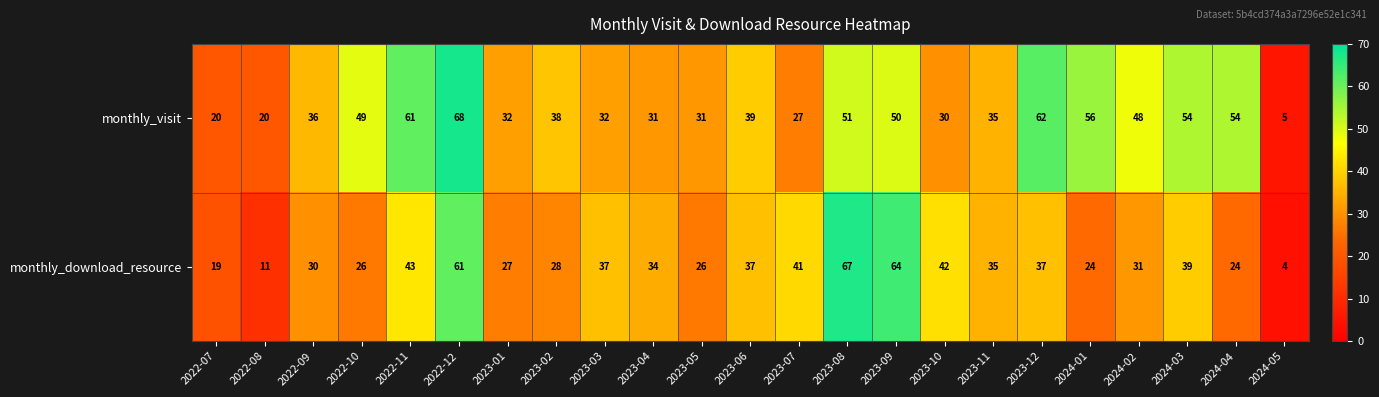

What is the difference between the maximum and minimum values in the monthly_download_resource series?

63